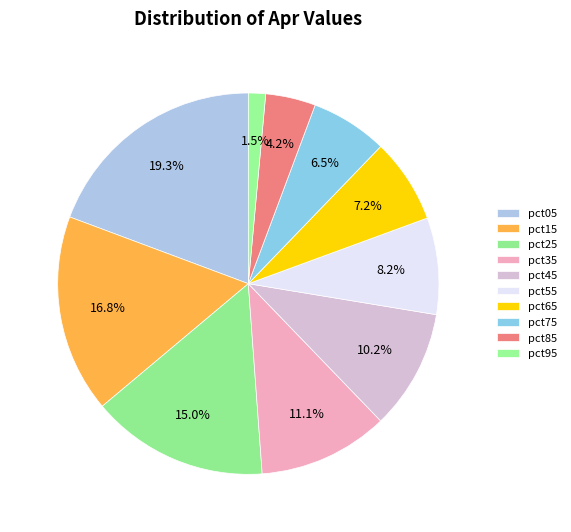

How many segments does this pie chart have?

10